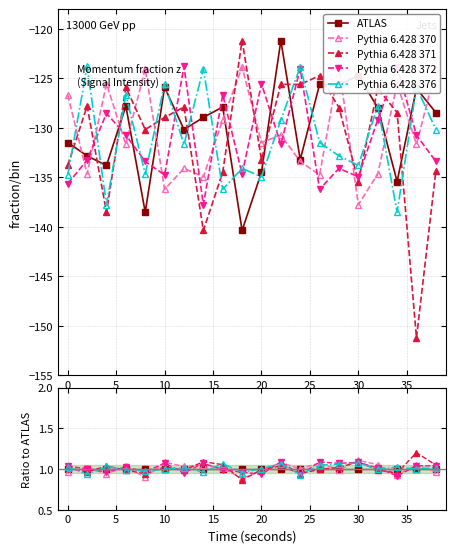

How many lines are shown in the chart?

5